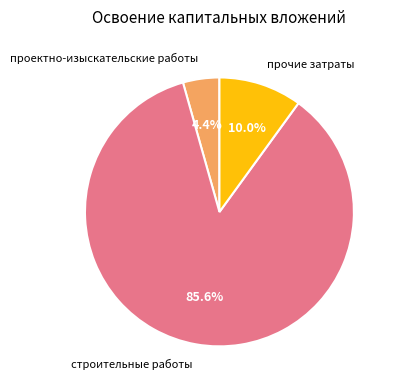

Is прочие затраты the majority of the pie?

No